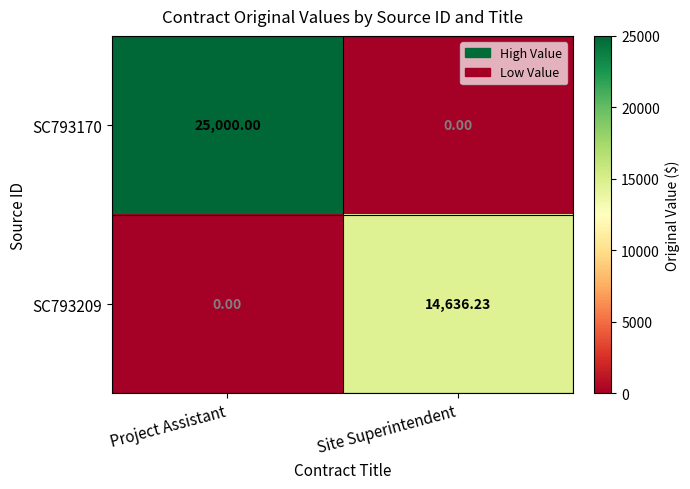

Which category has the lowest value in the SC793209 series?

Project Assistant